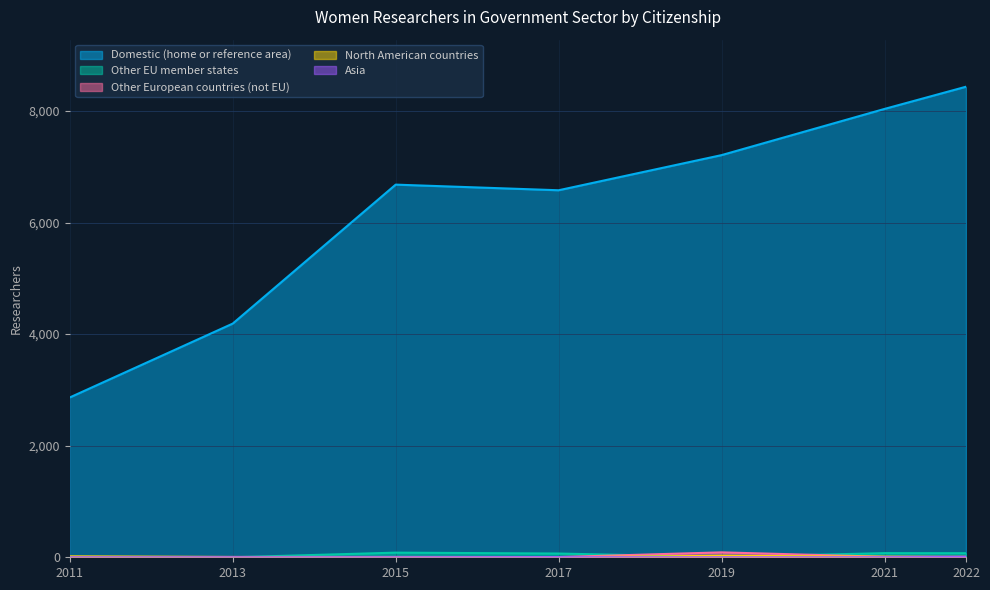

Where is Asia nearest to the value 3?

2017